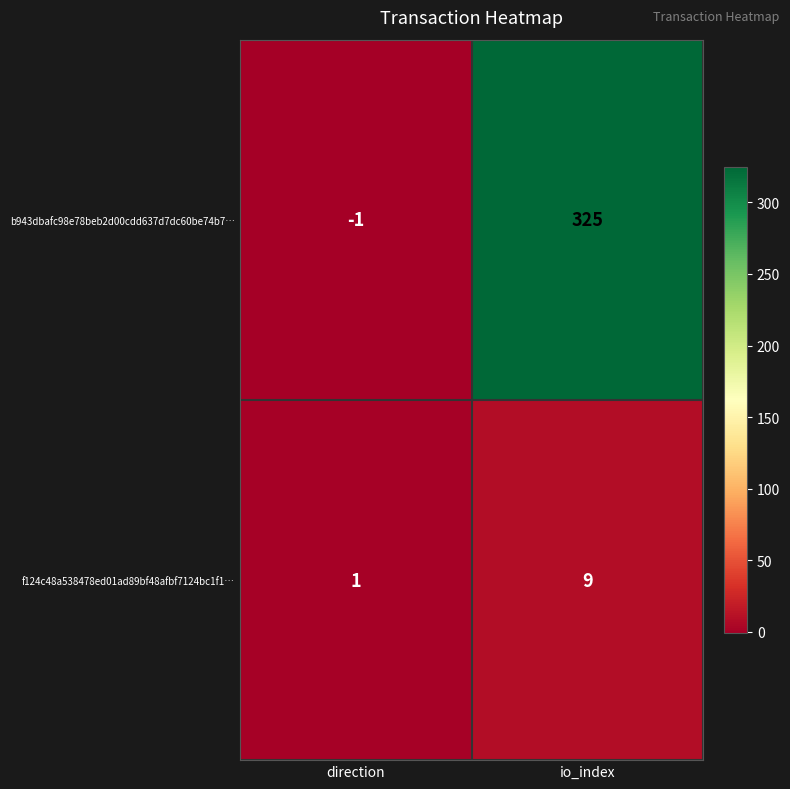

Is the value of b943dbafc98e78beb2d00cdd637d7dc60be74b7… at direction greater than the value of f124c48a538478ed01ad89bf48afbf7124bc1f1… at direction?

No